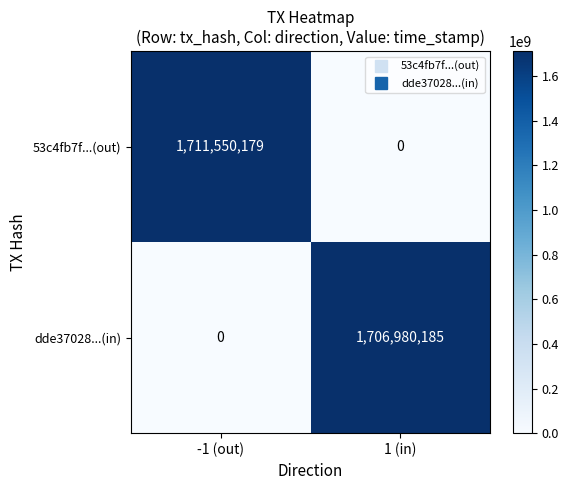

Where is dde37028...(in) nearest to the value 853490092?

-1 (out)